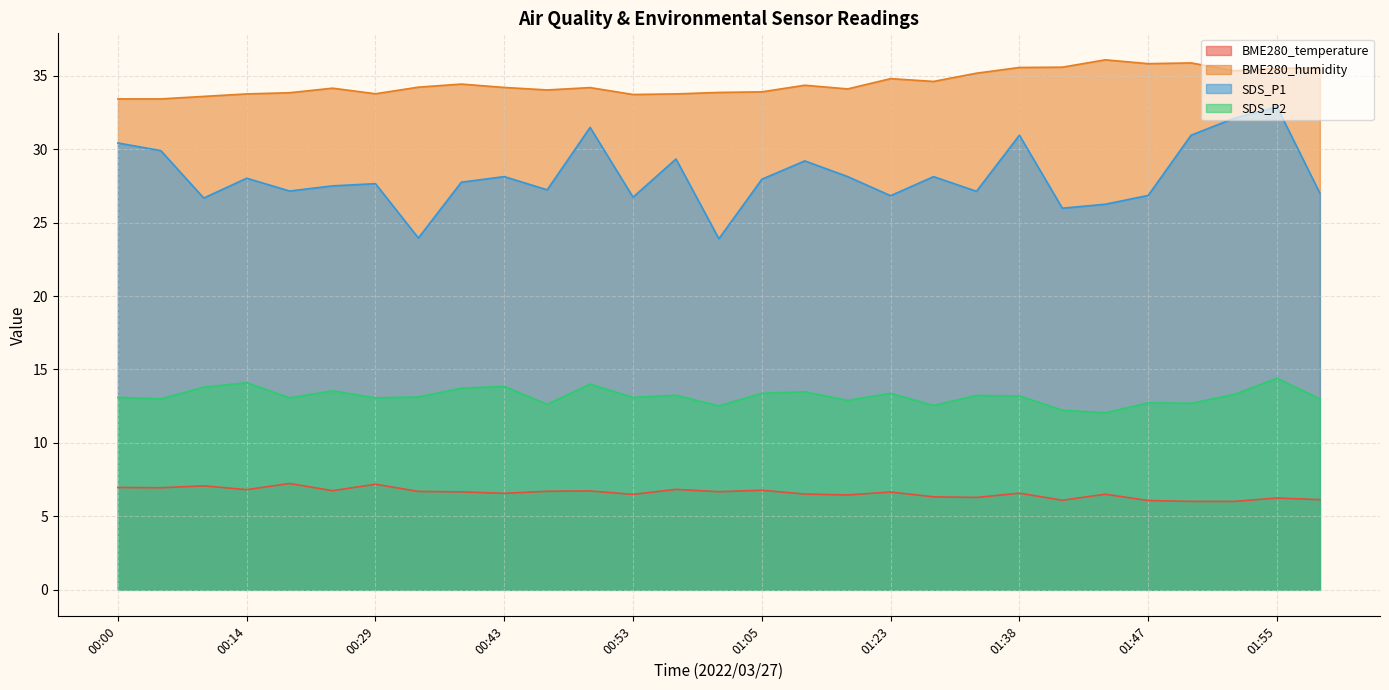

How many lines are shown in the chart?

4